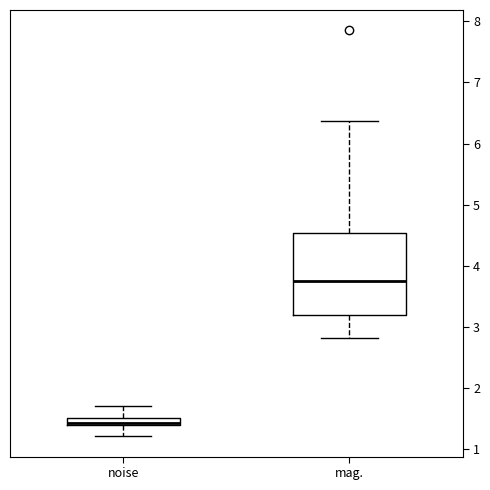

Comparing the boxes themselves (not the whiskers), which one is the tallest?

mag.